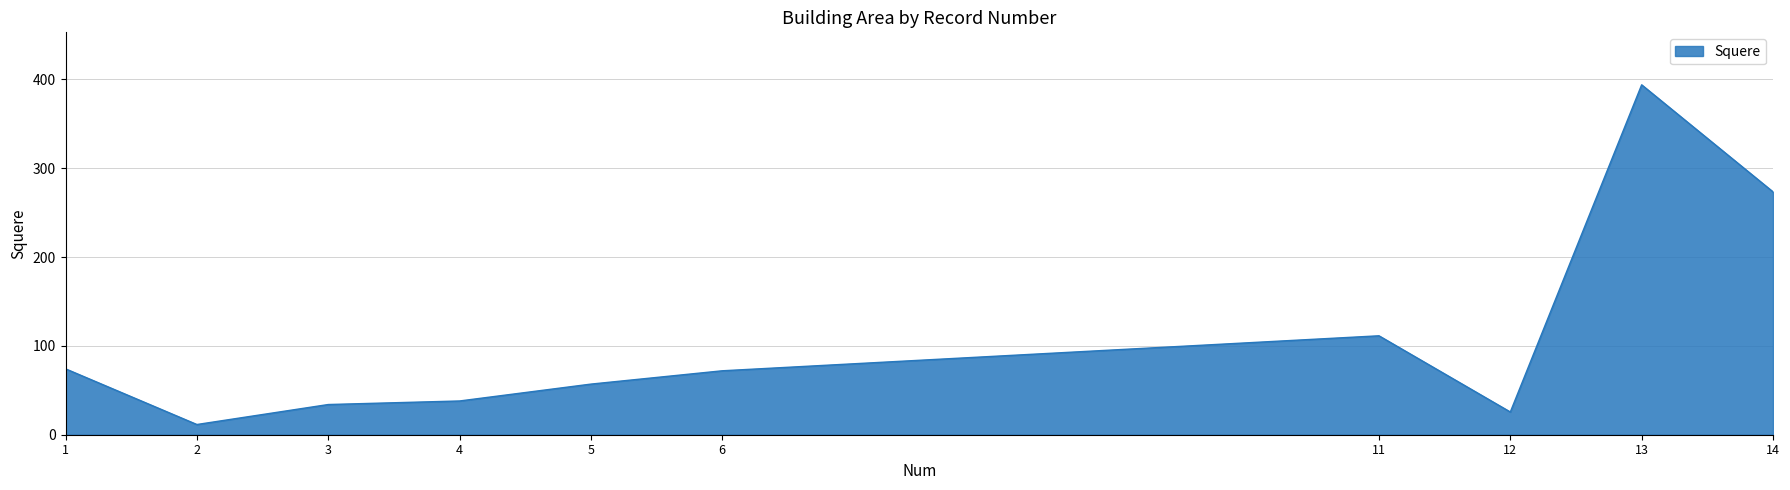

What is the change in value from 4 to 14?

+235.5